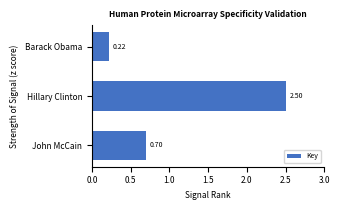

Where is the data nearest to the value 1?

John McCain